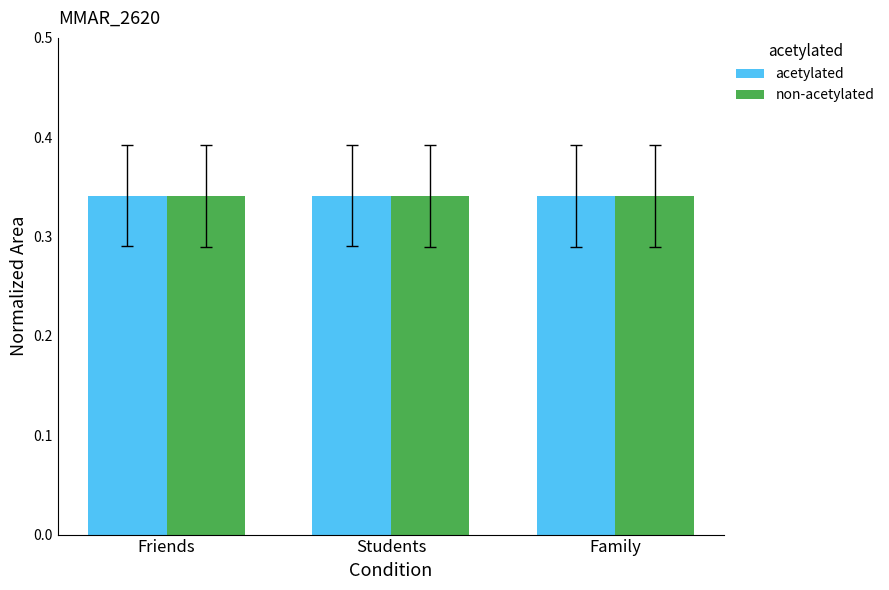

What position from the left is Family?

3